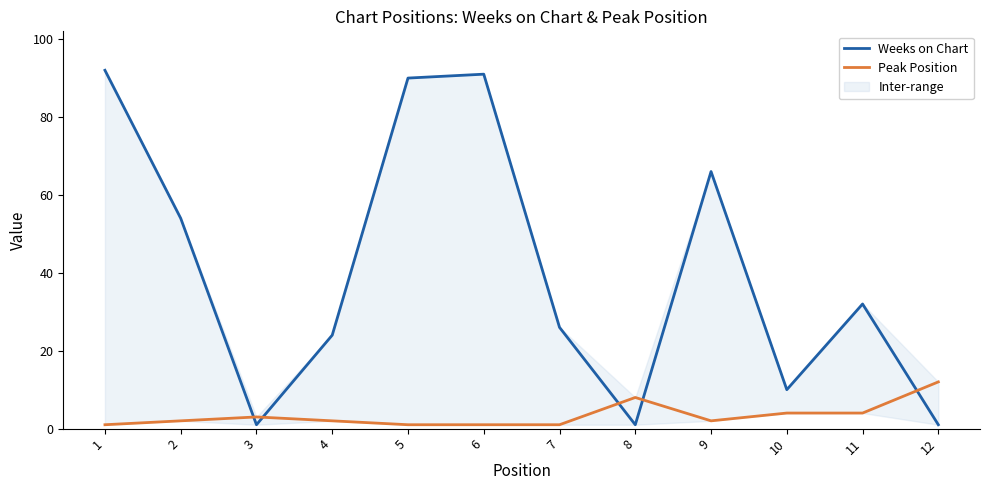

List the series in order of their peak value, highest first.

Weeks on Chart, Peak Position